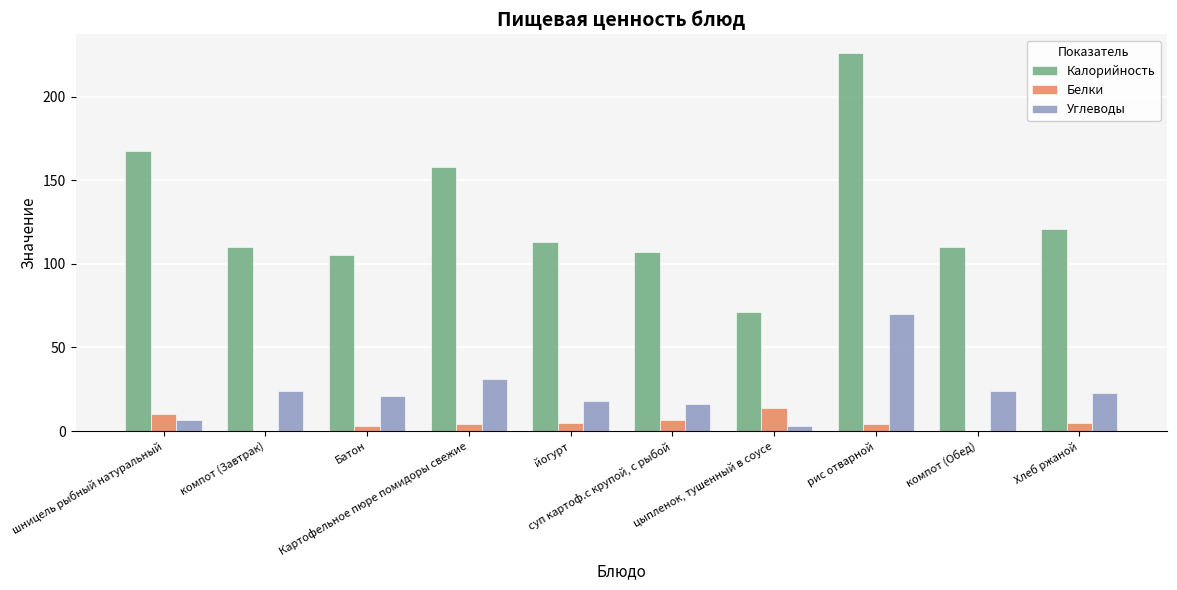

Which series has the largest total across all categories?

Калорийность